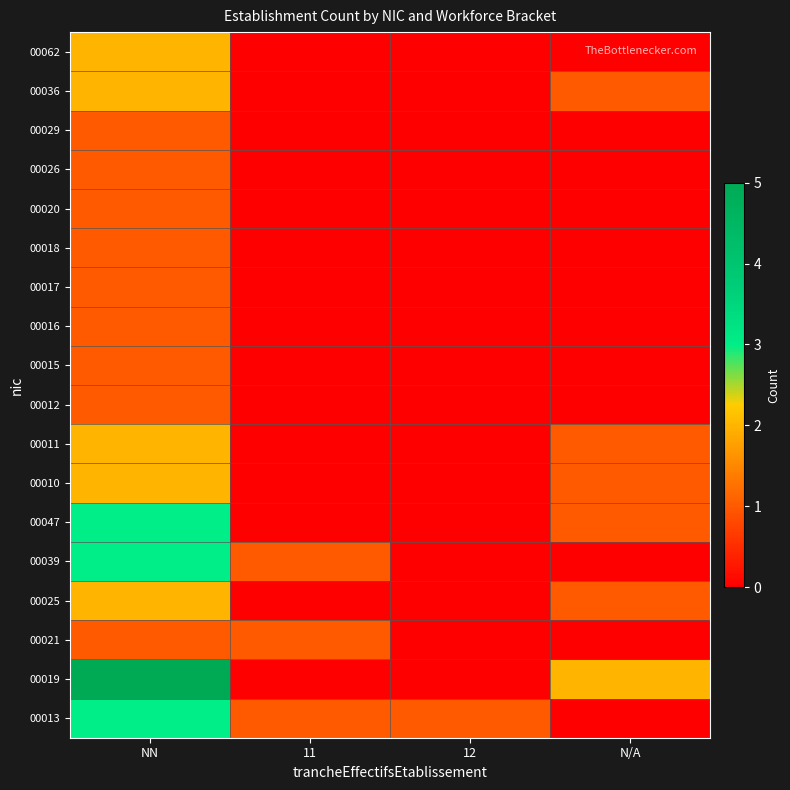

At which category is the sum across all series the highest?

NN